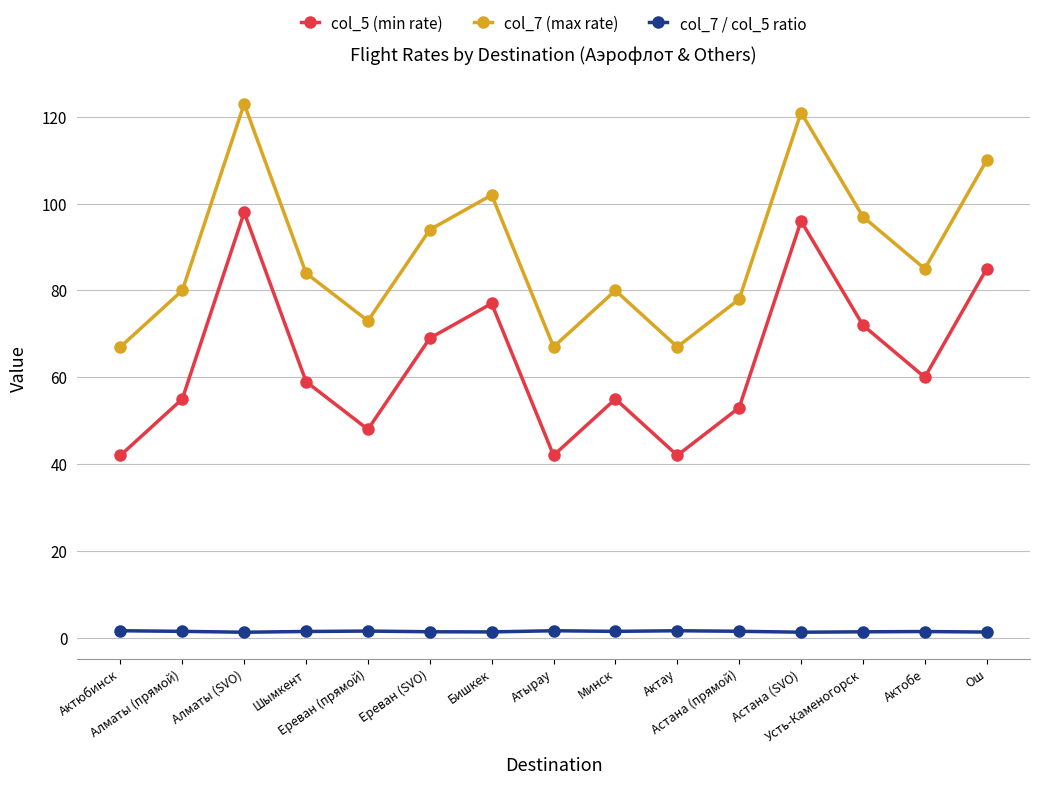

Which label corresponds to the largest value in the chart?

Алматы (SVO)